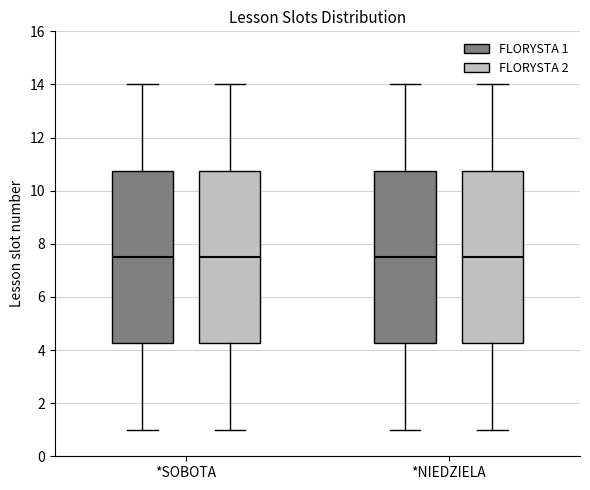

Reading left to right, transcribe this box plot: for each box, give where its median line is, the range the box spans, and where its two whiskers end, as read against the y-axis. The values are not printed on the chart, so give them approximately, as read against the axis.

*SOBOTA (FLORYSTA 1): median 7.6, box 4.2 to 10.8, whiskers 1.0 to 14.0
*SOBOTA (FLORYSTA 2): median 7.6, box 4.2 to 10.8, whiskers 1.0 to 14.0
*NIEDZIELA (FLORYSTA 1): median 7.6, box 4.2 to 10.8, whiskers 1.0 to 14.0
*NIEDZIELA (FLORYSTA 2): median 7.6, box 4.2 to 10.8, whiskers 1.0 to 14.0